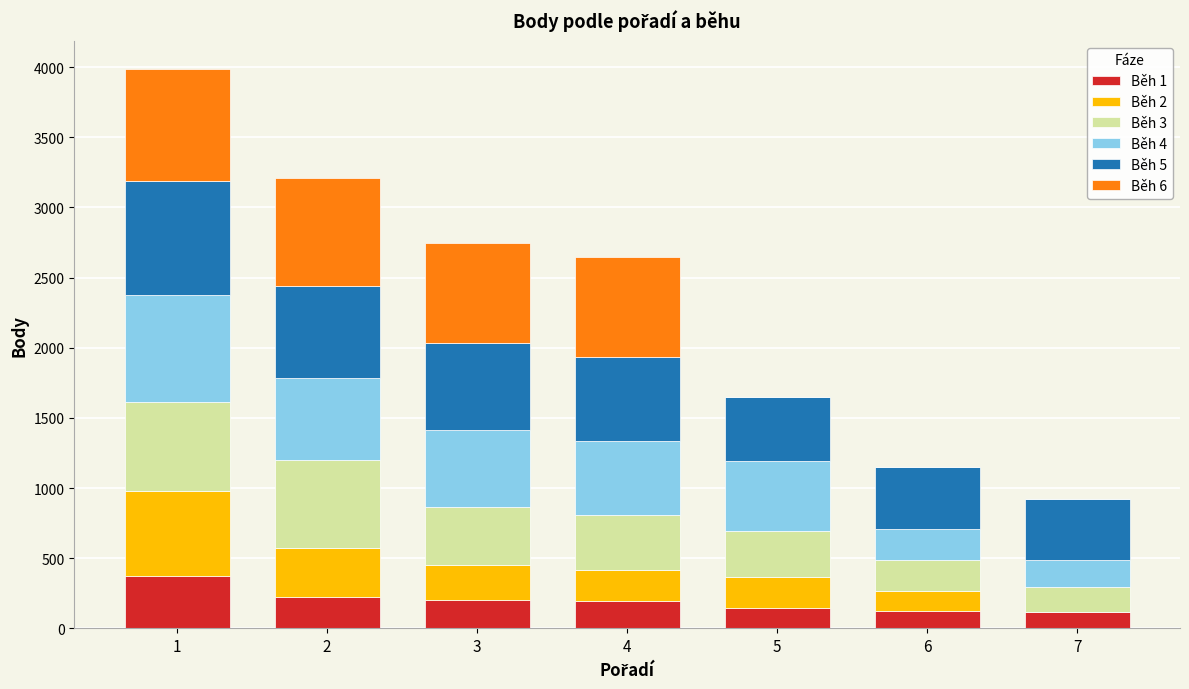

How many categories are shown in the chart?

7